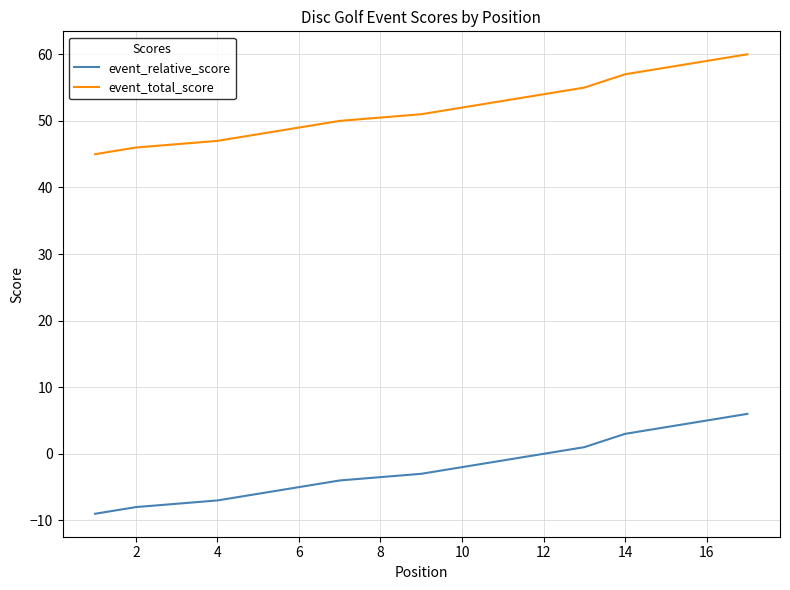

What is the label of the 6th point from the right?

12